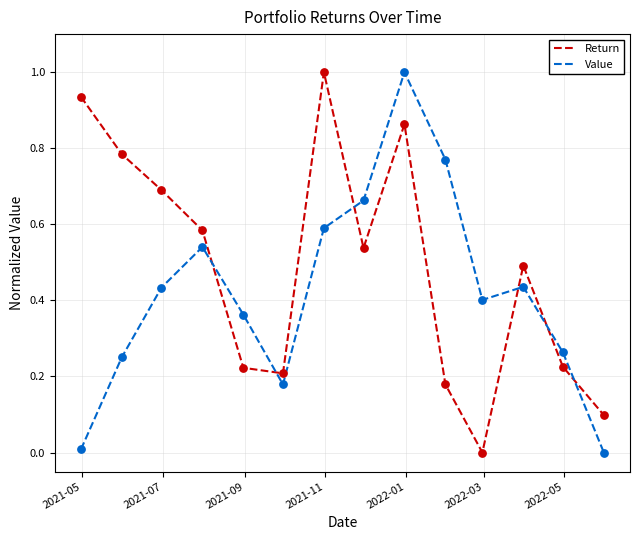

At how many categories does at least one series exceed 0?

14